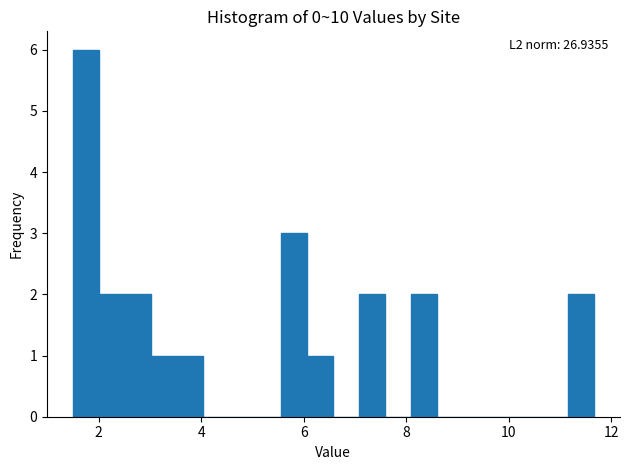

Read against the x-axis, roughly where is the centre of the tallest bar?

1.8